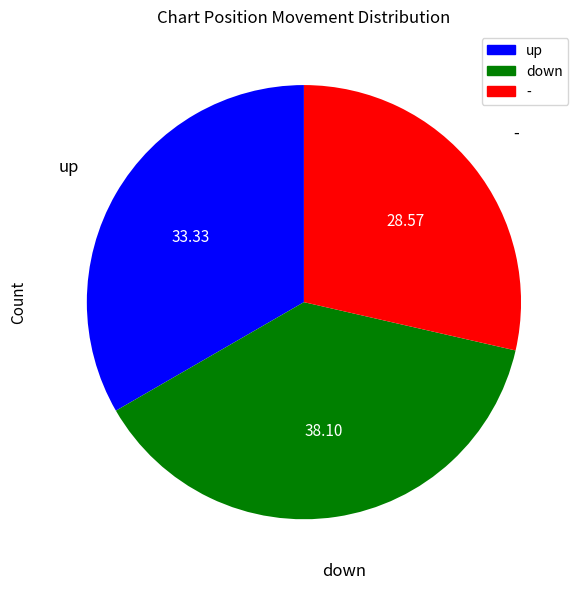

How many slices are in this pie chart?

3